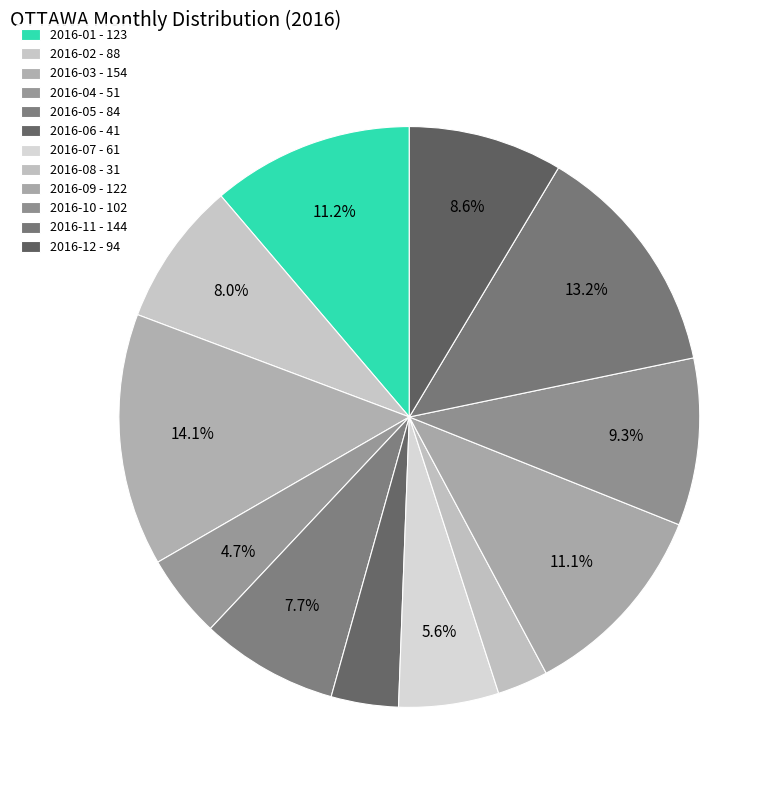

How many slices are in this pie chart?

12